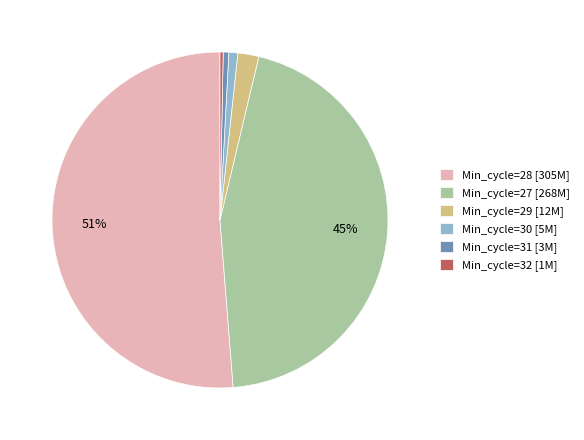

Which slice represents more than half of the pie?

Min_cycle=28 [305M]